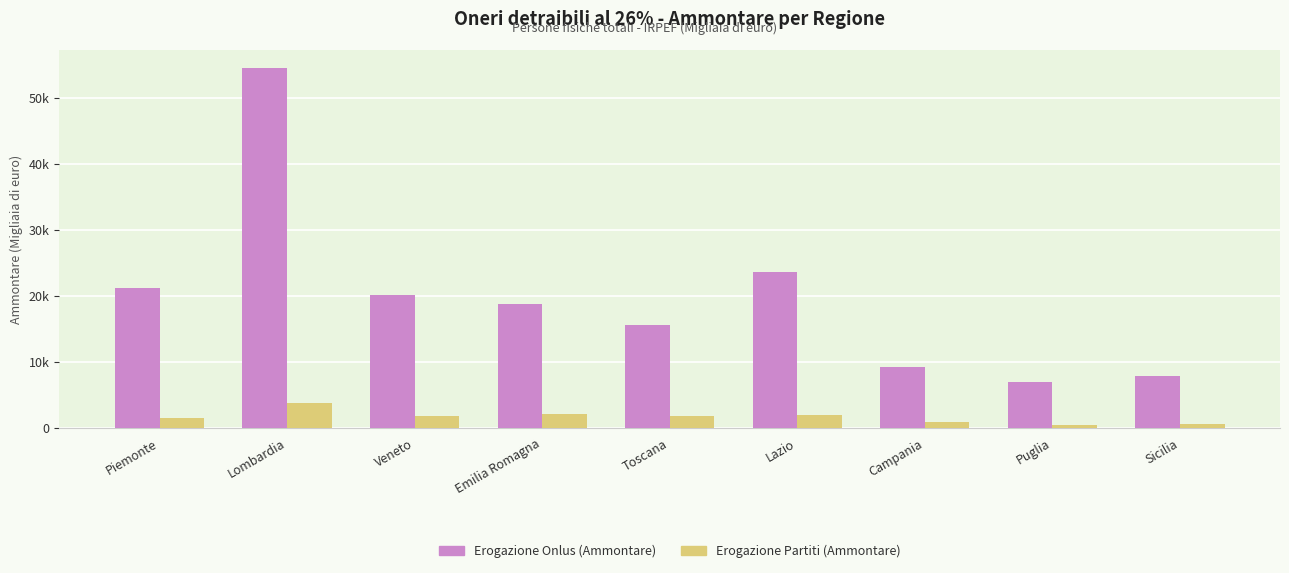

Are the bars grouped side by side (vs. stacked)?

Yes